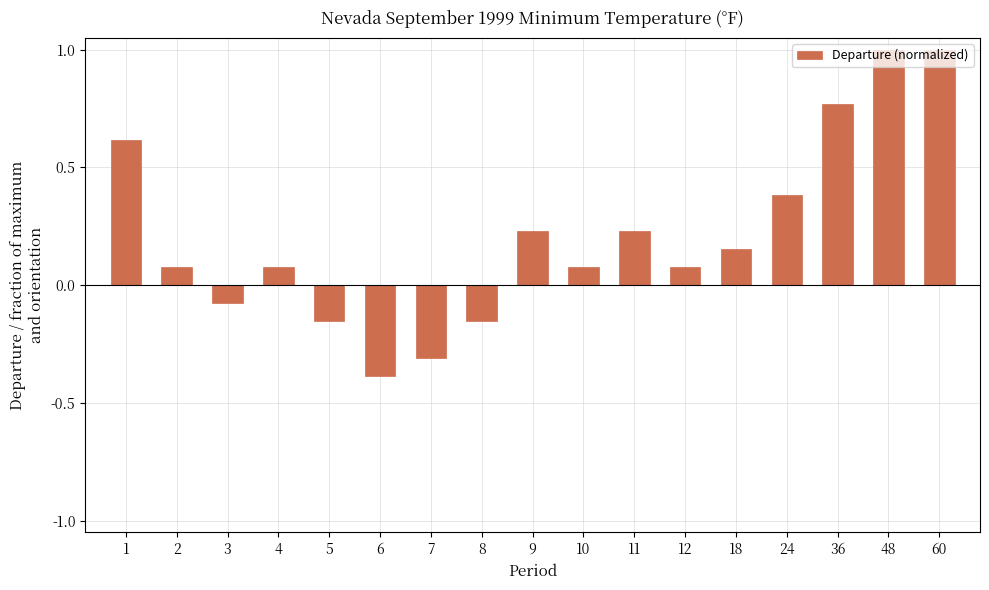

What is the change in value from 8 to 24?

+0.5